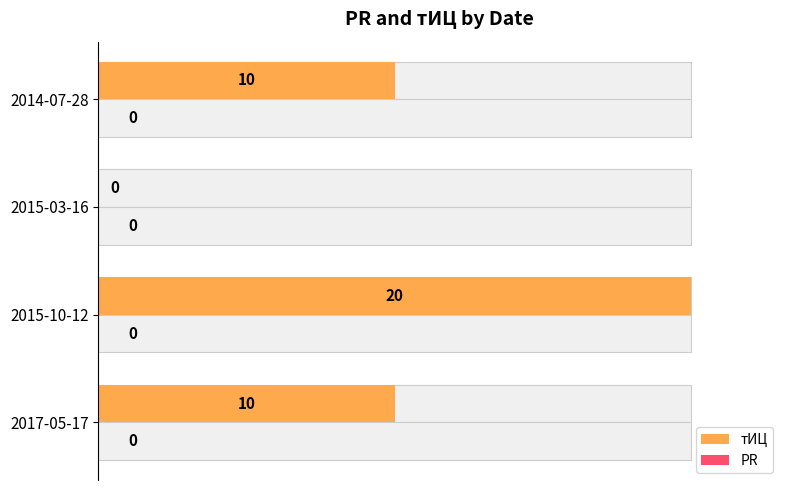

Rank the series at 20 from lowest to highest value.

PR, тИЦ